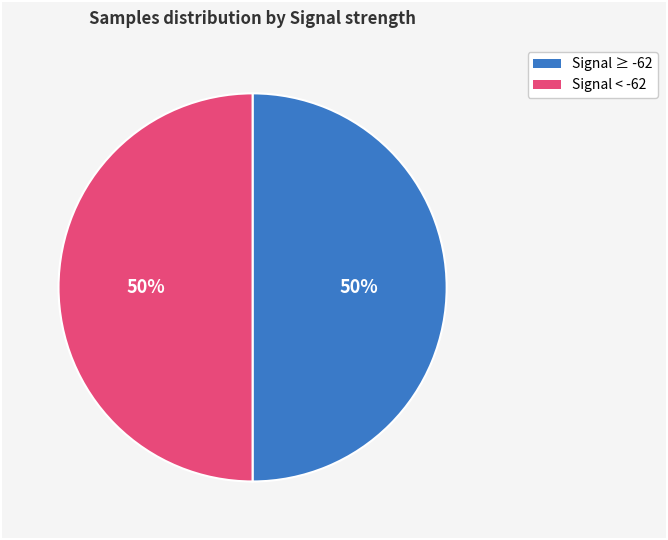

To the nearest percent, what is the average slice percentage?

50%